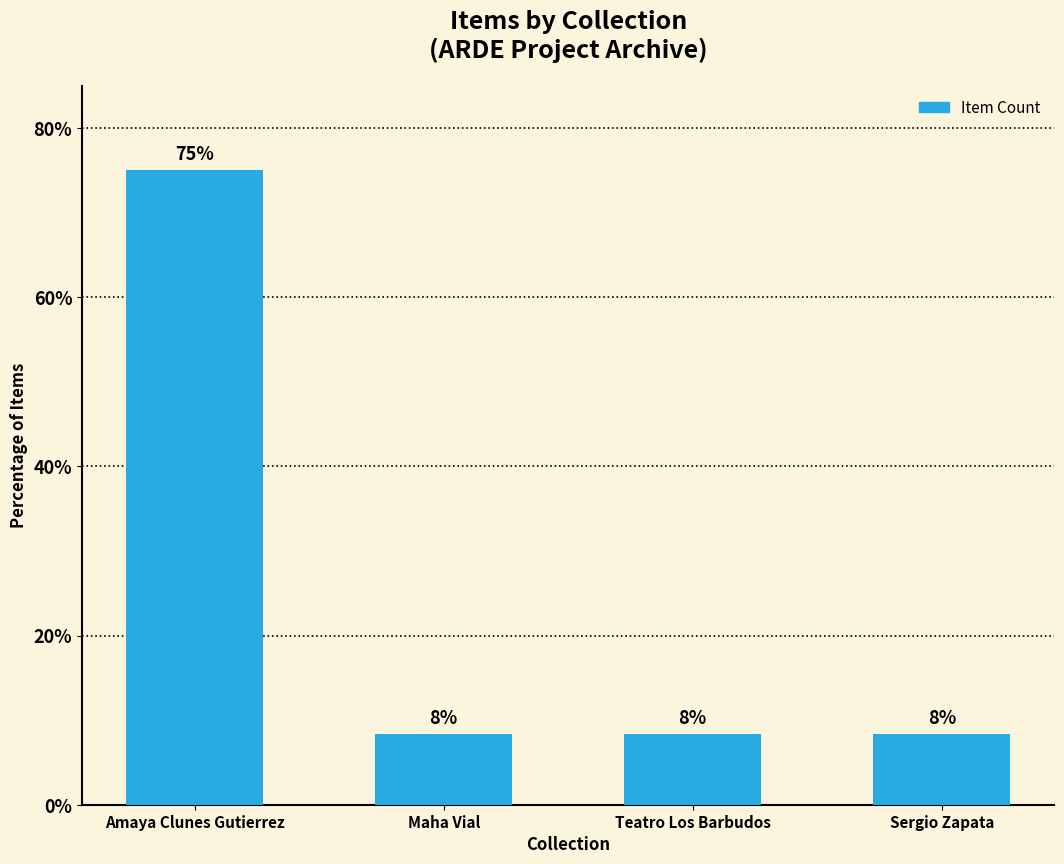

Does the chart contain any negative values?

No